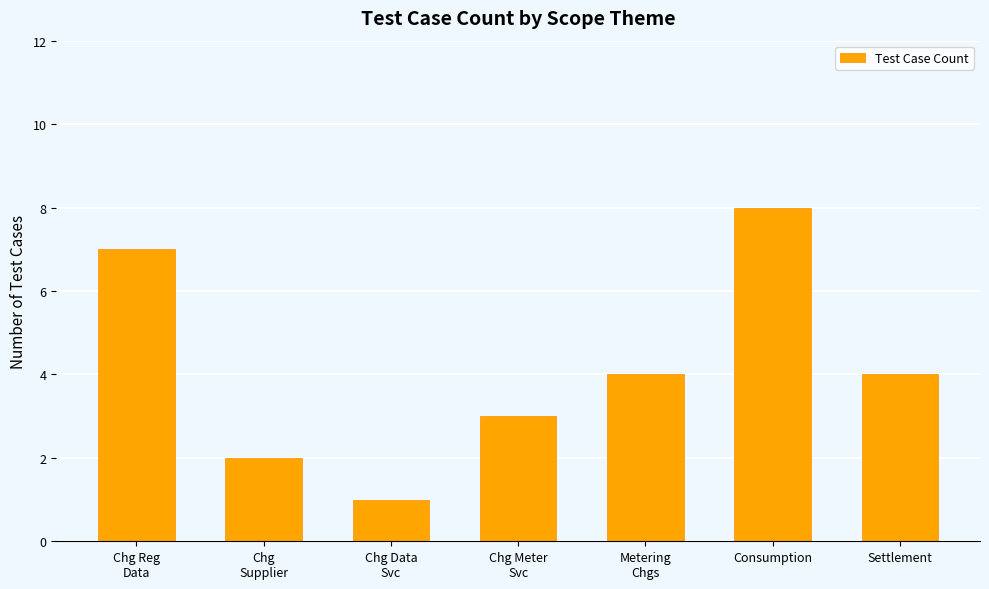

What is the maximum value shown in the chart?

8